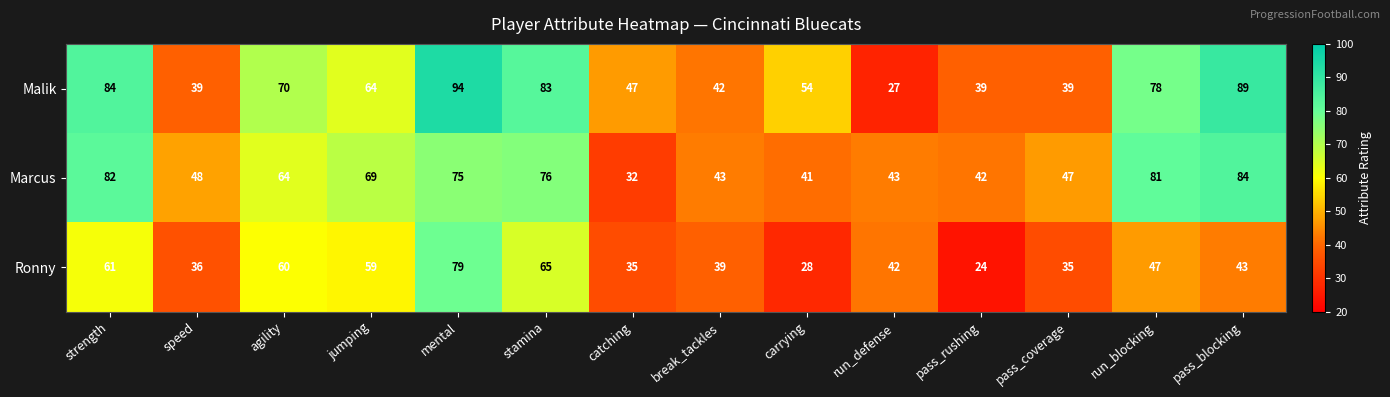

Which series has the largest total across all categories?

Malik